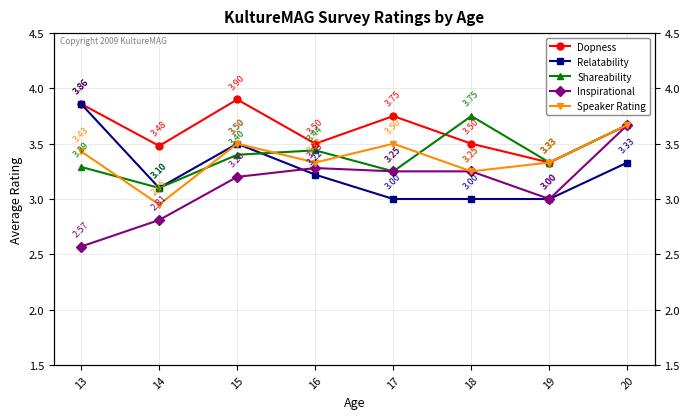

Count the Dopness values in the range 3 to 4.

8